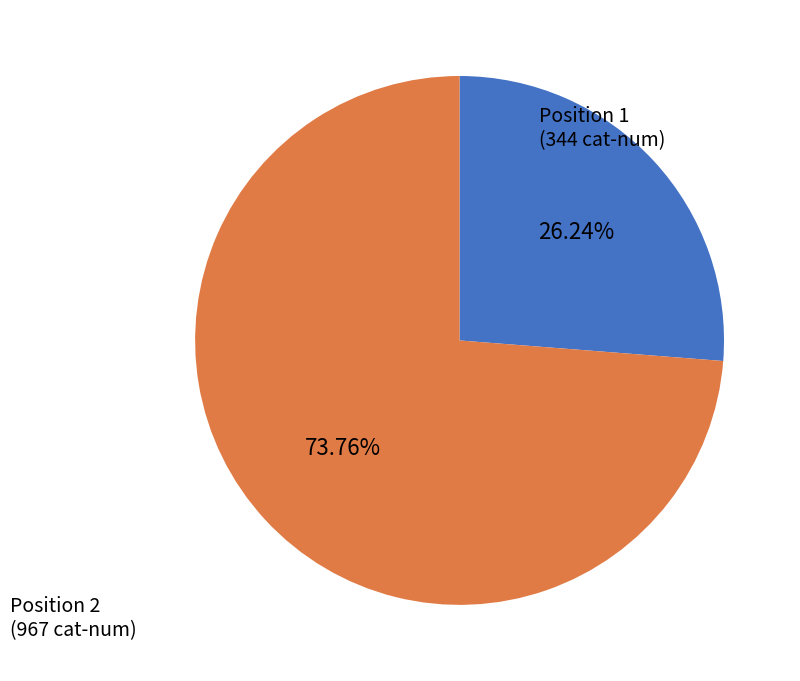

Does any single category account for the majority?

Yes